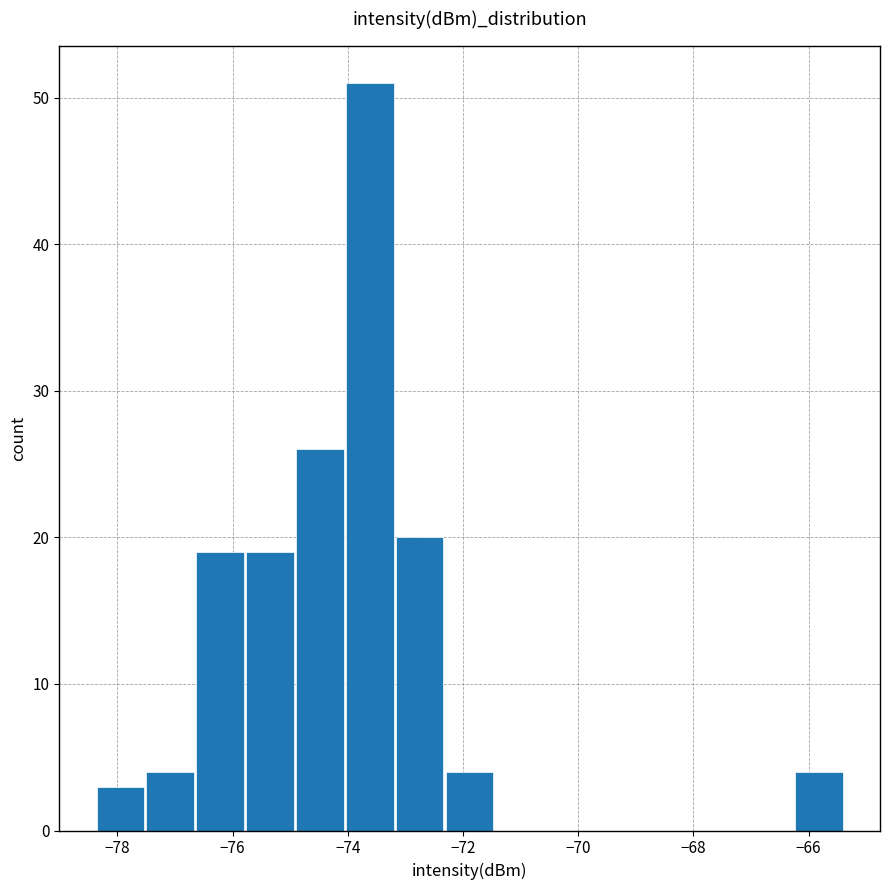

Which range on the x-axis has the tallest bar?

-74.0 to -73.2